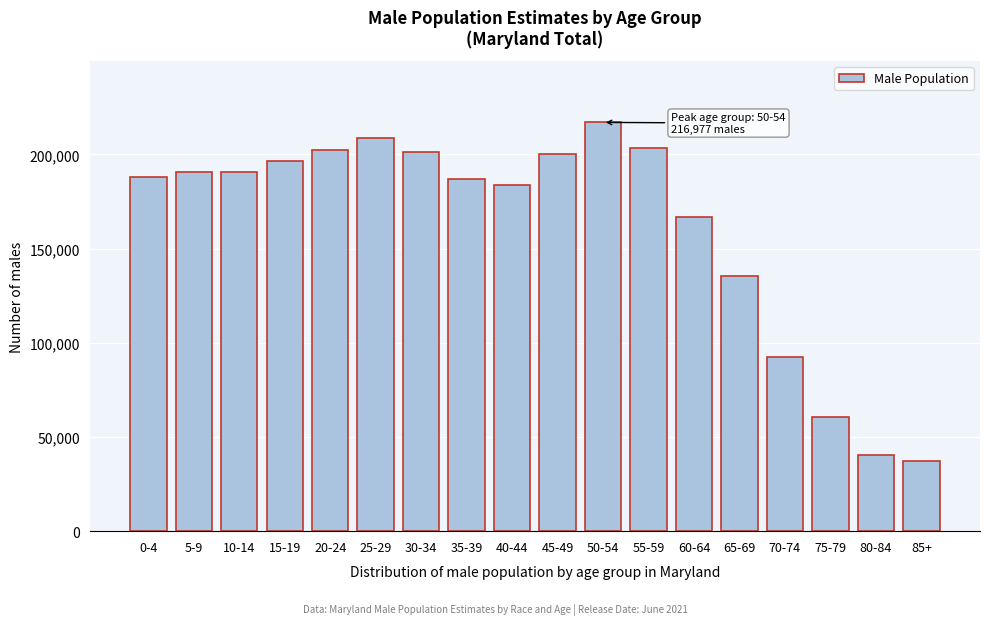

What is the minimum value shown in the chart?

37458